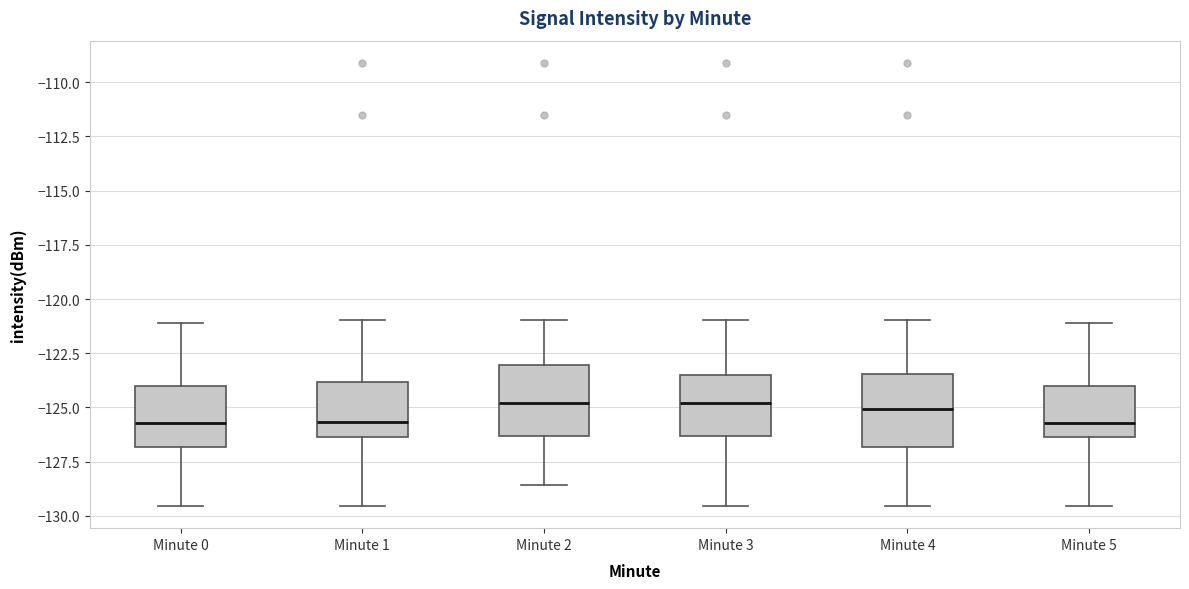

Where does the lower whisker of the box for Minute 0 end on the y-axis? The values are not printed on the chart, so give them approximately, as read against the axis.

-129.5